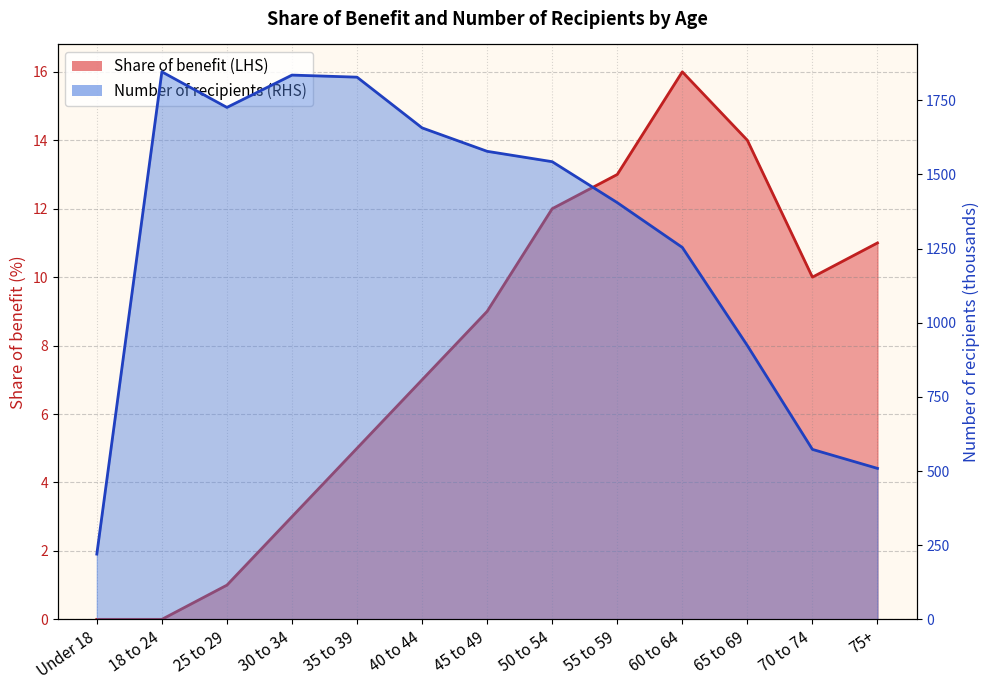

At which category is the sum across all series the highest?

18 to 24